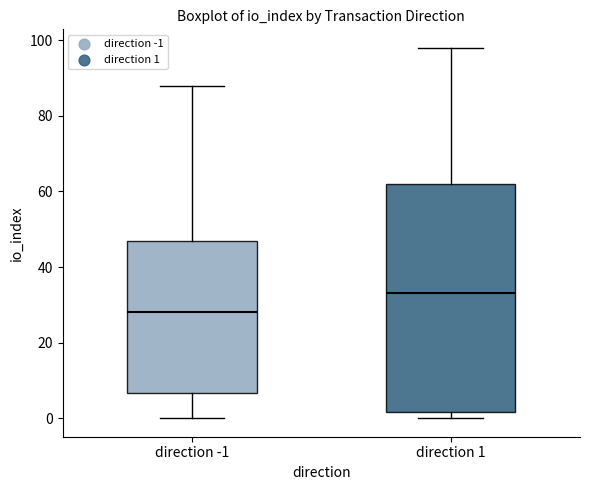

Which box has the highest median line?

direction 1